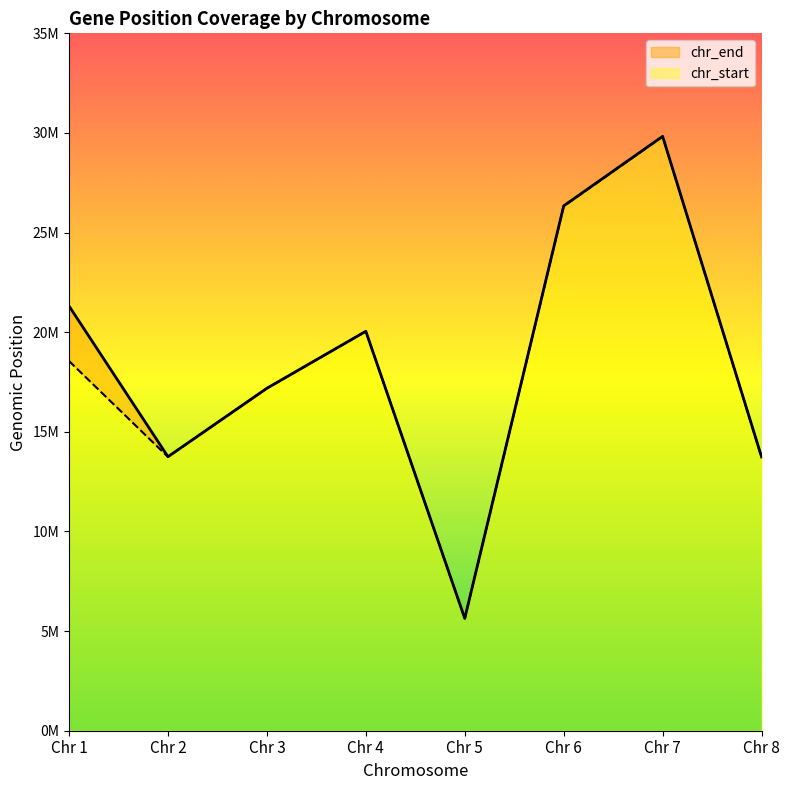

What is the sum of the avg_chr_start values at Chr 7 and Chr 6?

56144851